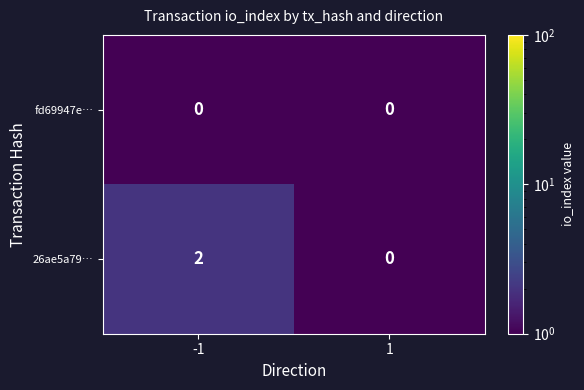

Which series has the largest total across all categories?

26ae5a79…